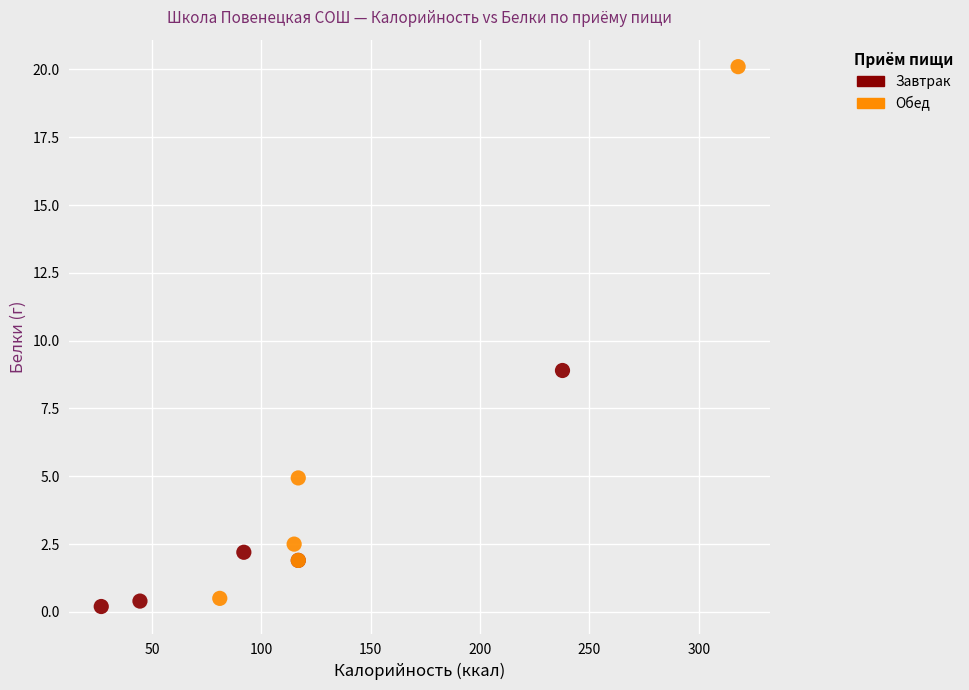

Which series has the largest Y range (max minus min)?

Обед